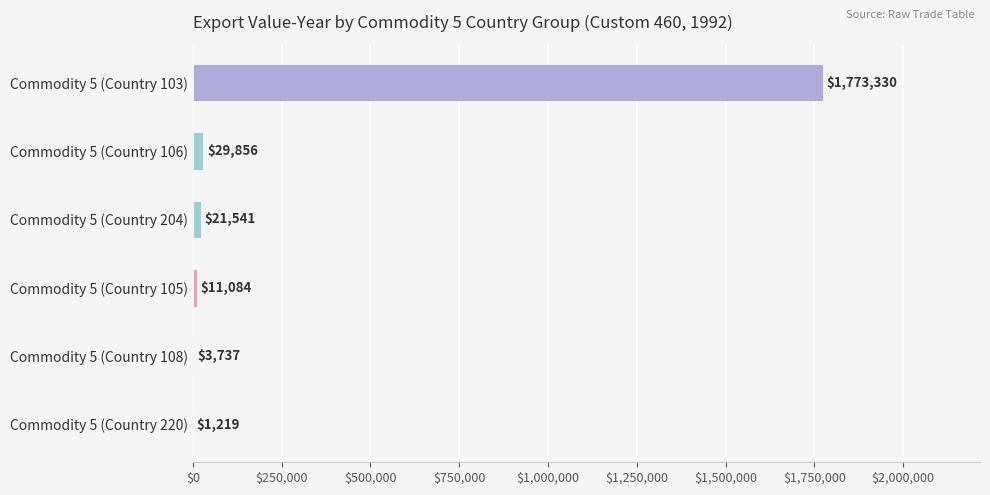

Reading top to bottom, extract all data points from this chart.

Commodity 5 (Country 103)=1773330	Commodity 5 (Country 106)=29856	Commodity 5 (Country 204)=21541	Commodity 5 (Country 105)=11084	Commodity 5 (Country 108)=3737	Commodity 5 (Country 220)=1219